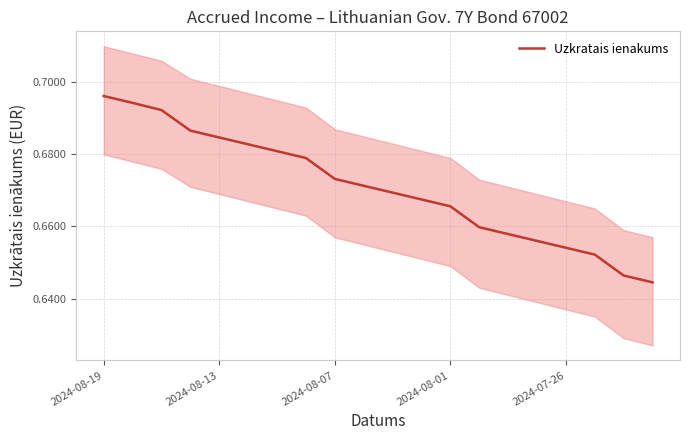

What position from the left is 14?

15